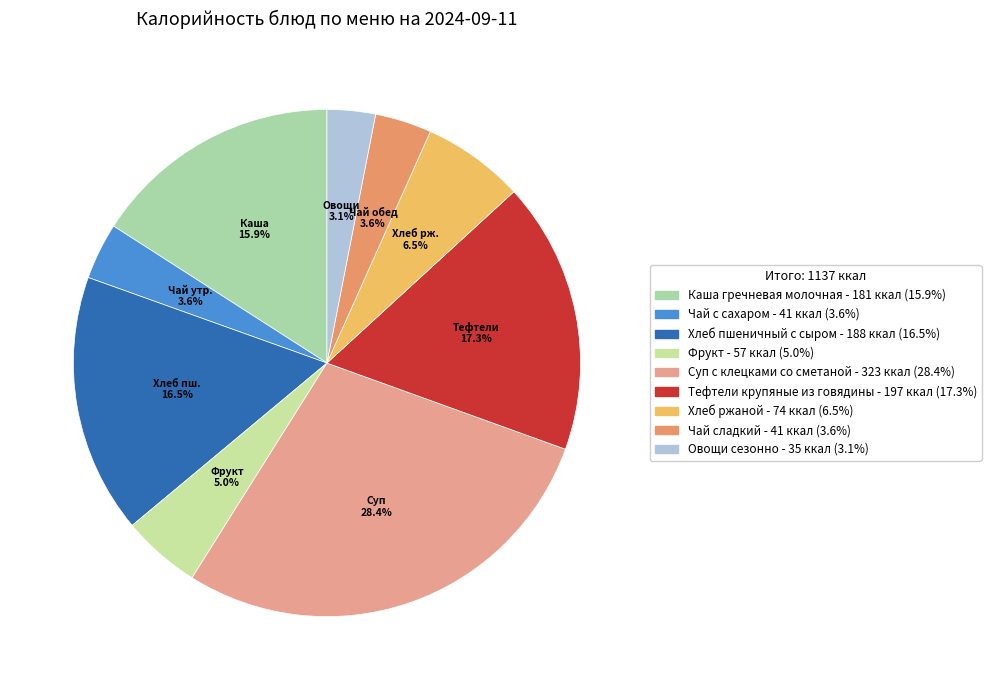

Is there any slice that represents more than half of the pie?

No